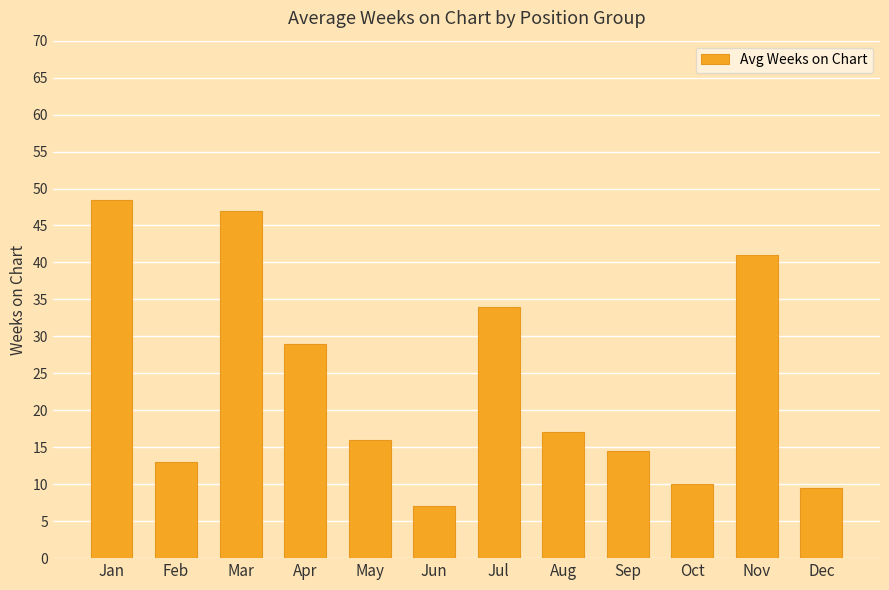

How many series are shown in this chart?

1